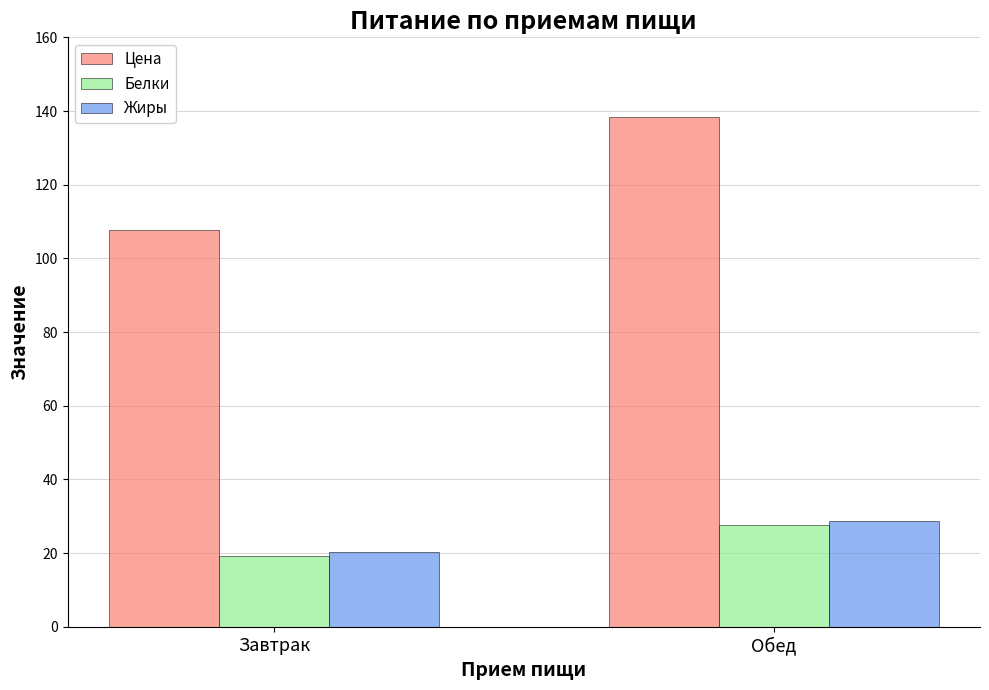

What is the difference between the highest and lowest values at Завтрак?

88.4